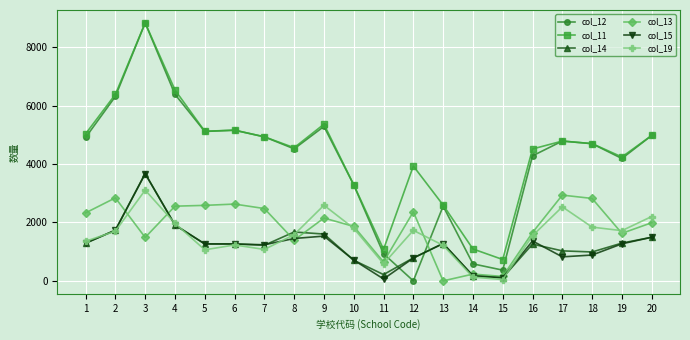

Does the chart display data point markers on the line(s)?

Yes